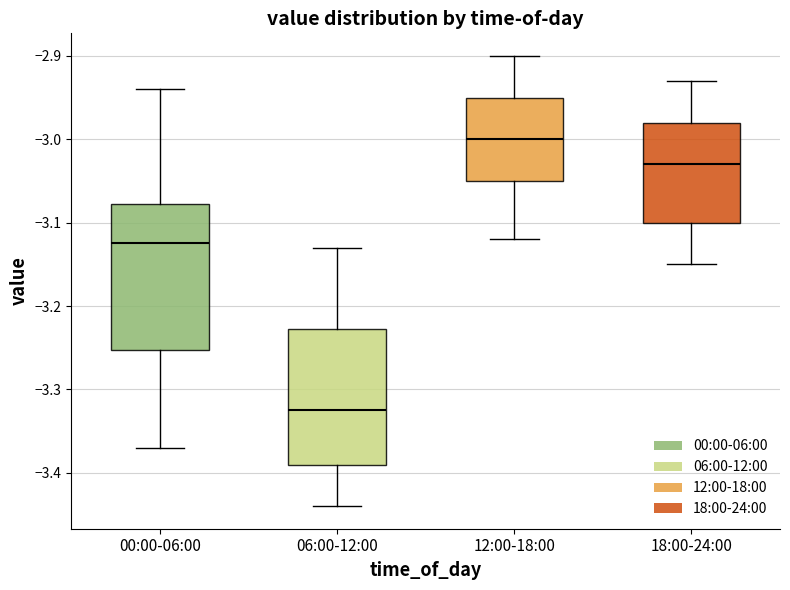

Which box's median line is the highest?

12:00-18:00